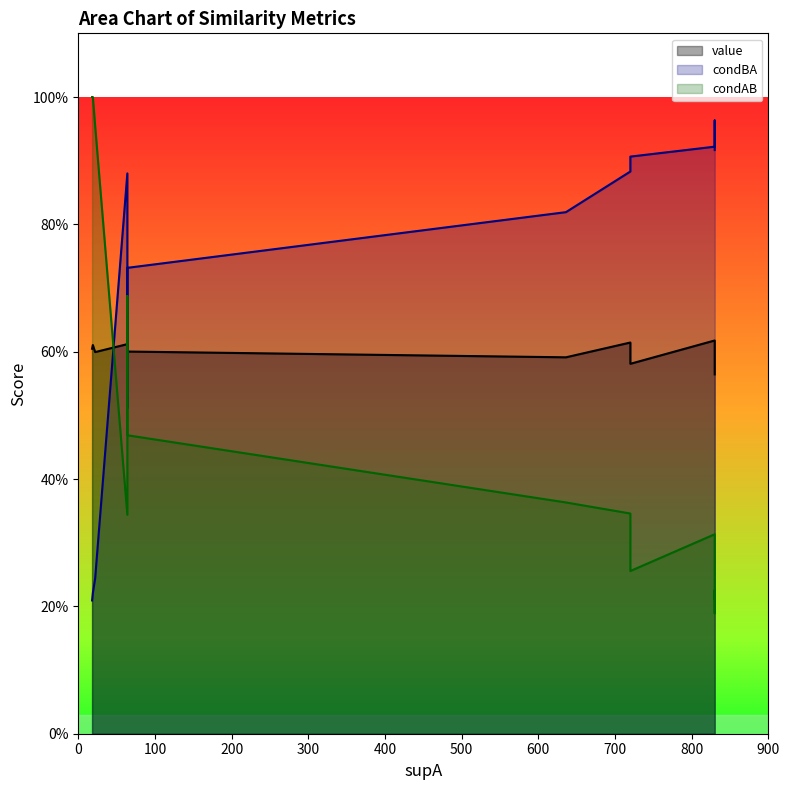

Reading right to left, transcribe all the data shown in this chart.

value: 14=0.6	13=0.6	12=0.6	11=0.6	10=0.6	9=0.6	8=0.6	7=0.6	6=0.6	5=0.6	4=0.6	3=0.6	2=0.6	1=0.6	0=0.6
condBA: 14=0.9	13=0.9	12=1.0	11=0.9	10=0.8	9=0.2	8=0.5	7=0.7	6=0.2	5=0.2	4=0.2	3=0.2	2=0.9	1=0.9	0=0.9
condAB: 14=0.2	13=0.2	12=0.2	11=0.3	10=0.4	9=1.0	8=0.7	7=0.5	6=1.0	5=1.0	4=1.0	3=1.0	2=0.3	1=0.3	0=0.3